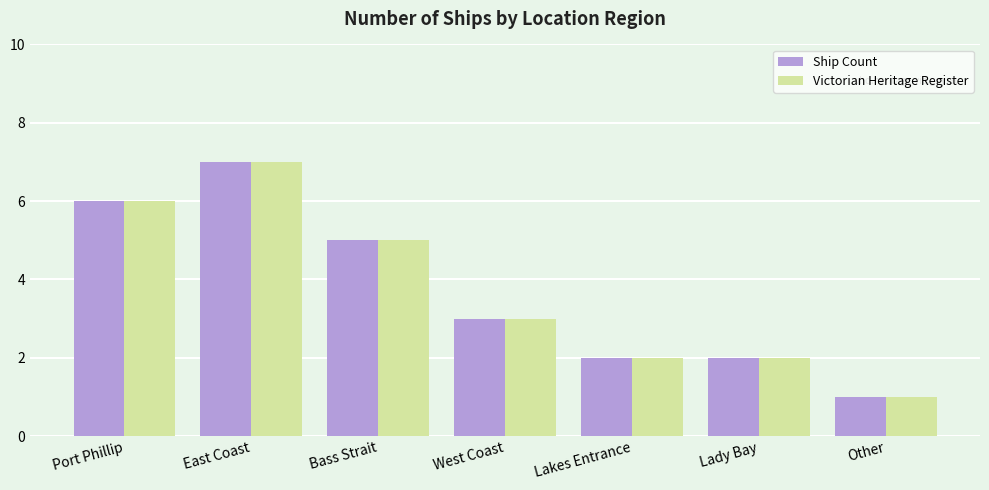

Is it true that Victorian Heritage Register equals 2 at Lakes Entrance?

True